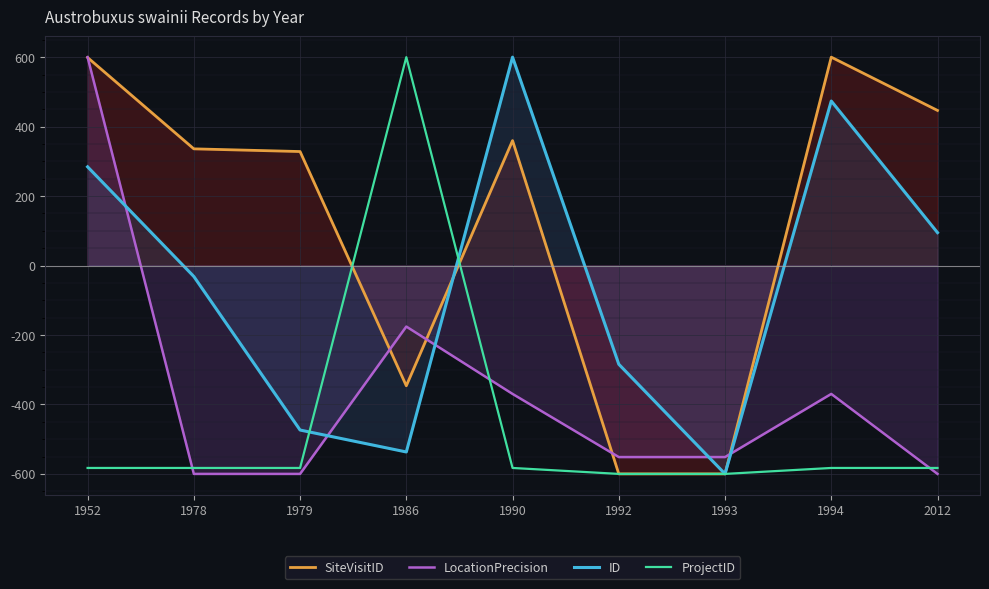

What is the total value across all series at 1978?

-878.5